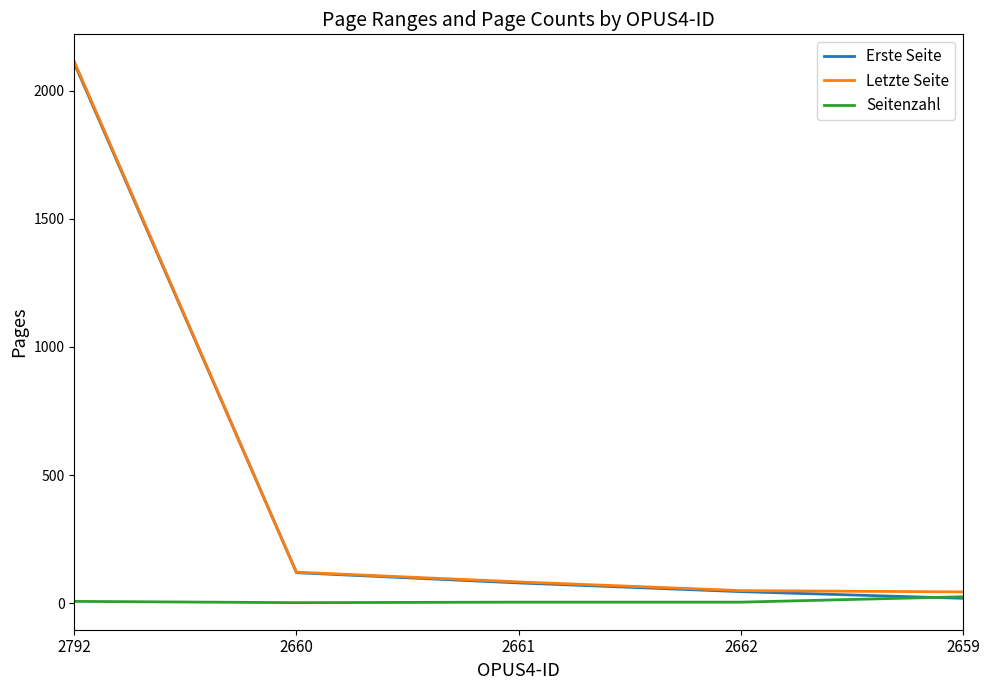

Which series changed the most between 2792 and 2659?

Erste Seite